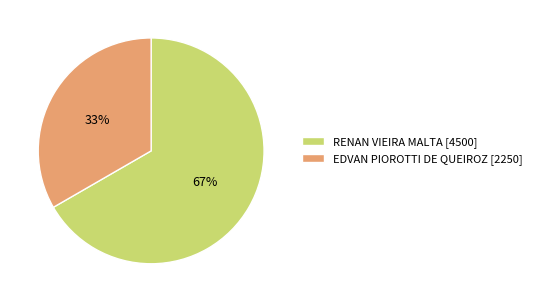

To the nearest percent, what is the combined percentage of RENAN VIEIRA MALTA [4500] and EDVAN PIOROTTI DE QUEIROZ [2250]?

100%